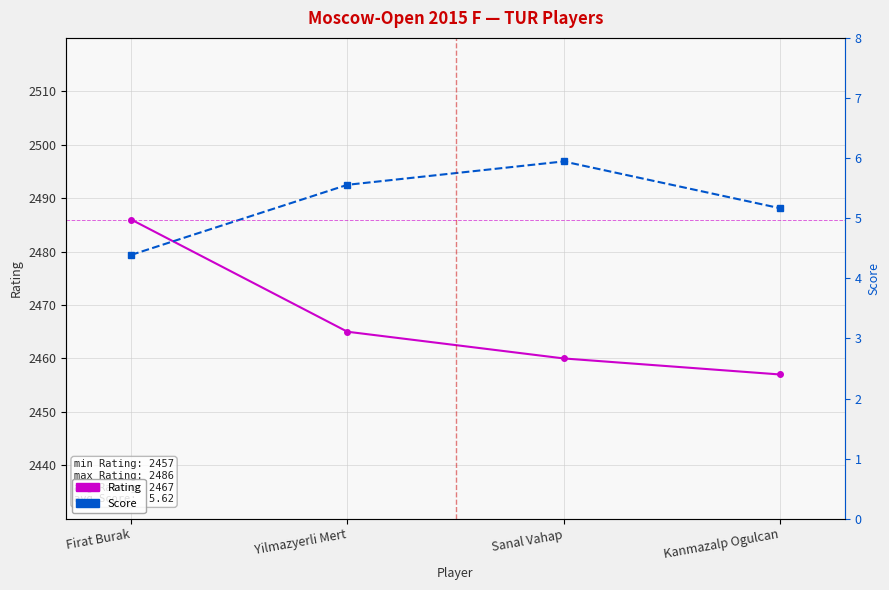

What is the lowest value of the Rating series?

2457.0